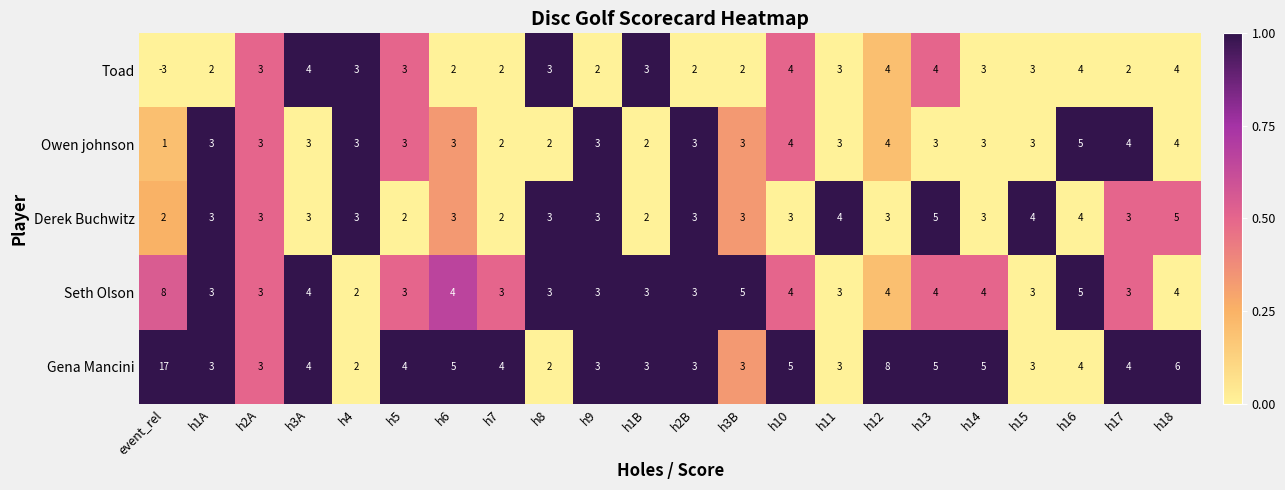

What is the sum of the Seth Olson values at h3B and h5?

8